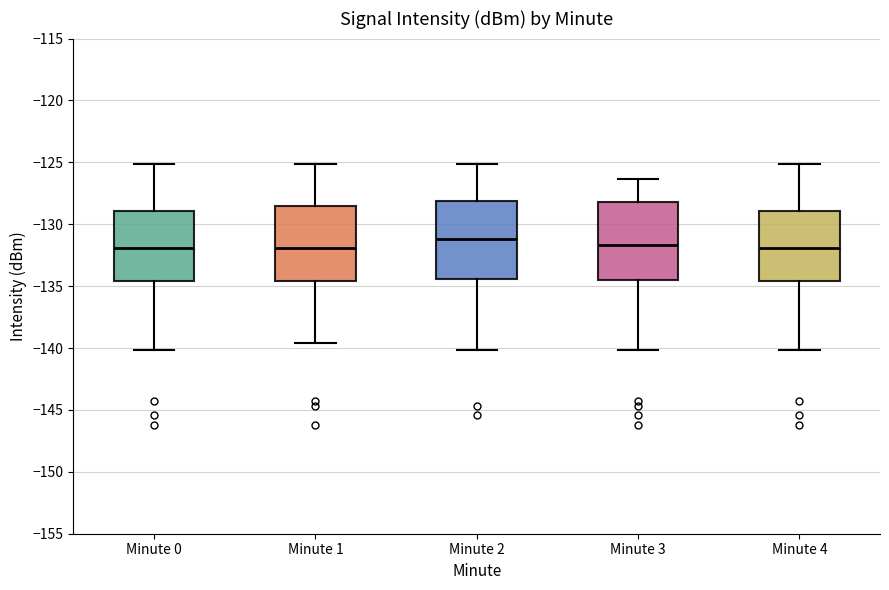

Reading left to right, transcribe this box plot: for each box, give where its median line is, the range the box spans, and where its two whiskers end, as read against the y-axis. The values are not printed on the chart, so give them approximately, as read against the axis.

Minute 0: median -132.0, box -134.5 to -129.0, whiskers -140.0 to -125.0
Minute 1: median -132.0, box -134.5 to -128.5, whiskers -139.5 to -125.0
Minute 2: median -131.0, box -134.5 to -128.0, whiskers -140.0 to -125.0
Minute 3: median -131.5, box -134.5 to -128.0, whiskers -140.0 to -126.5
Minute 4: median -132.0, box -134.5 to -129.0, whiskers -140.0 to -125.0